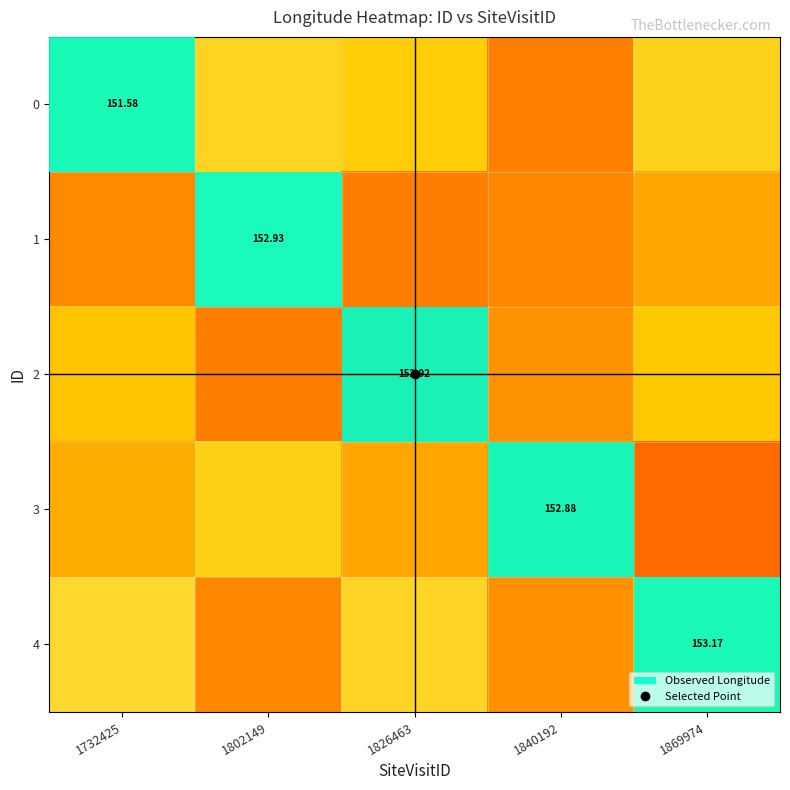

What is the difference between the maximum and second lowest values in the row_2 series?

1.3